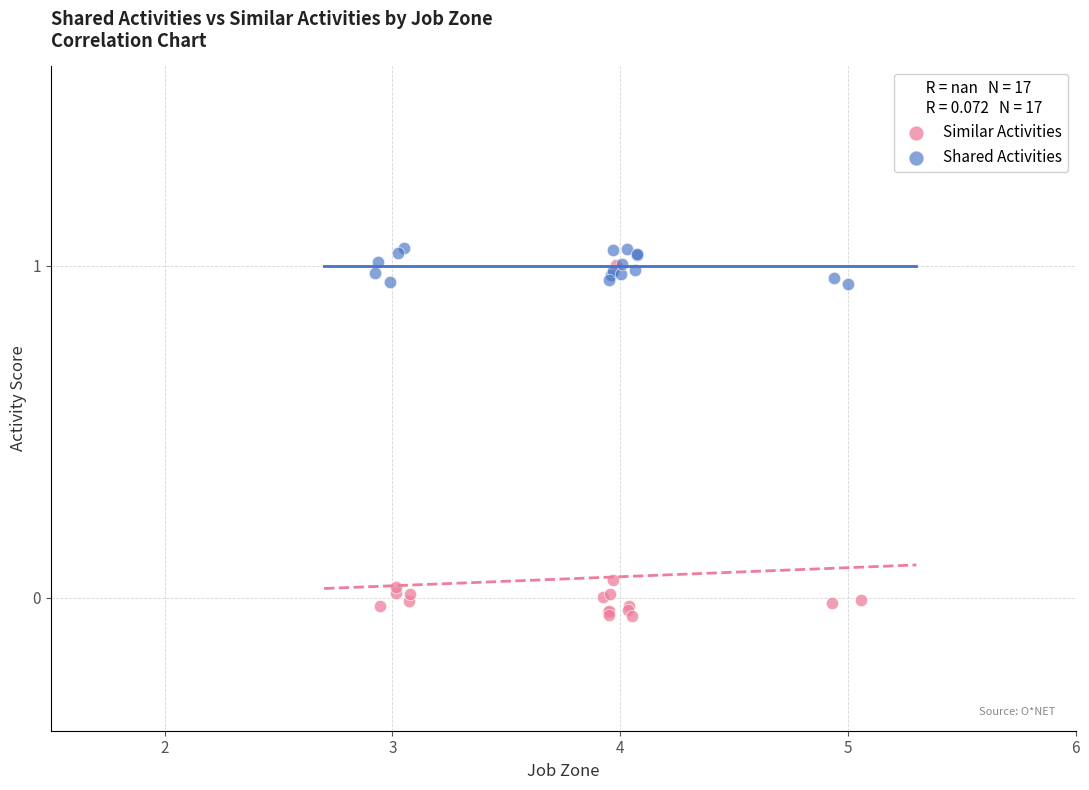

Which series contains the highest Y value?

Shared Activities